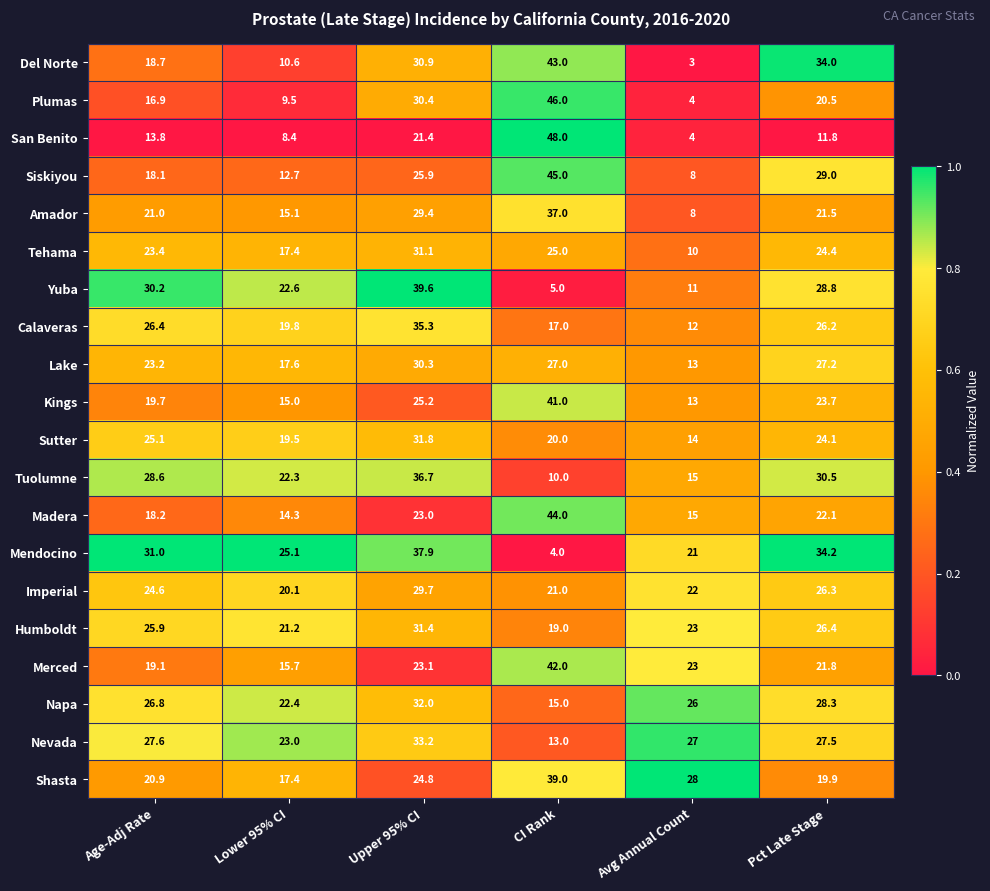

The value of Sutter at Upper 95% CI is 7.4. True or false?

False